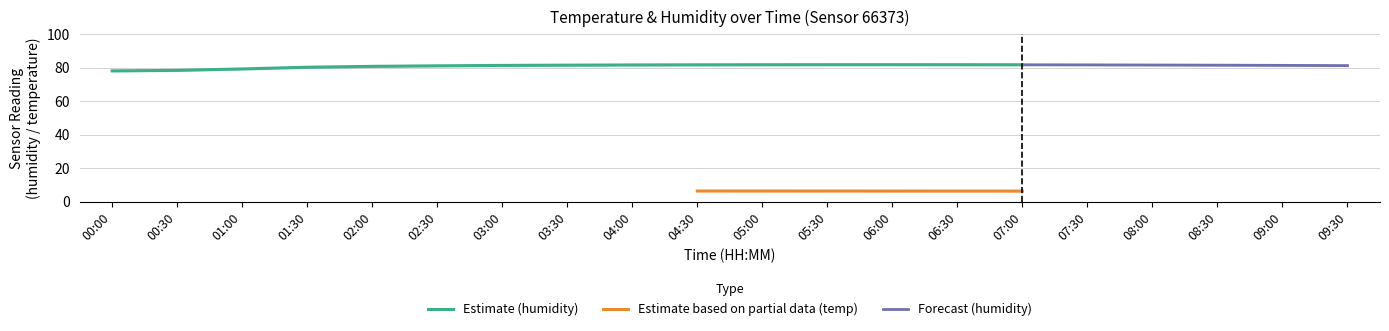

True or false: Estimate (humidity) has a value of 80.4 at 01:30.

True